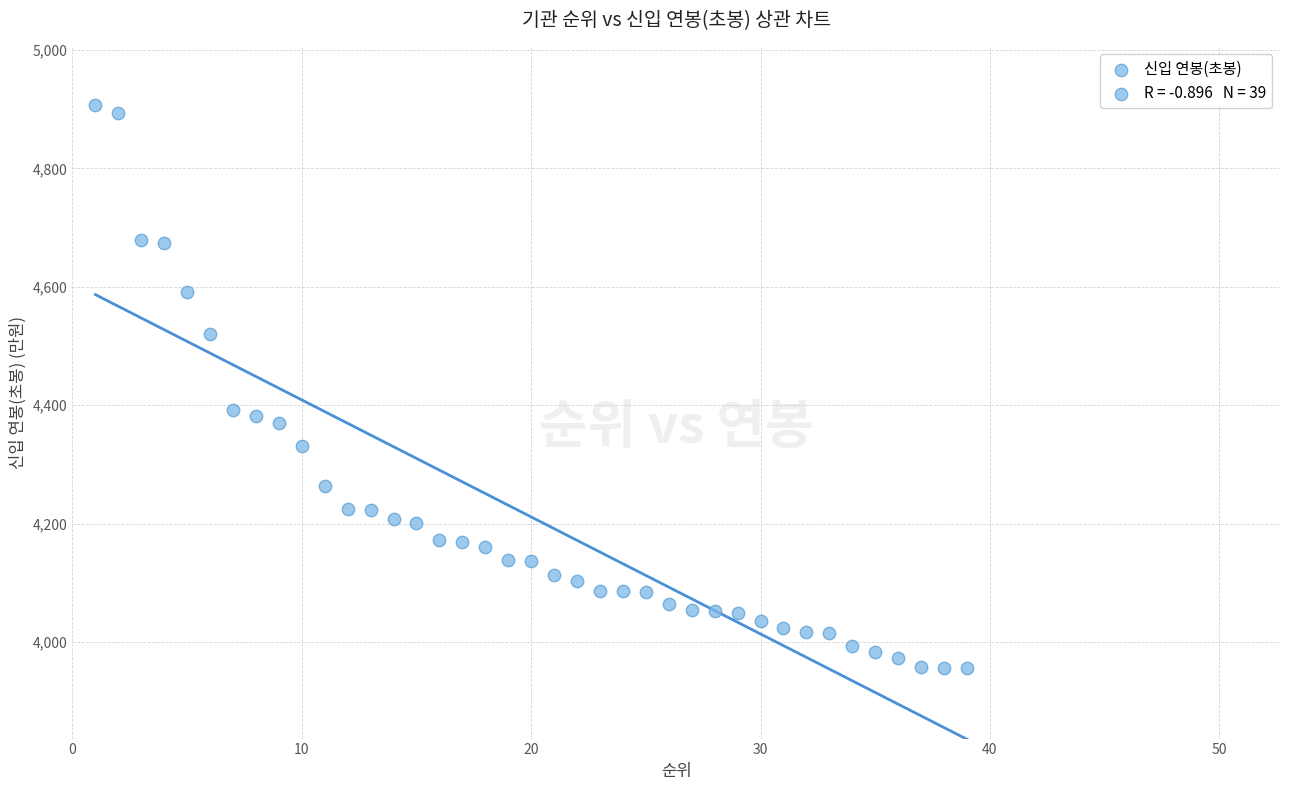

What is the range of X values (max minus min)?

38